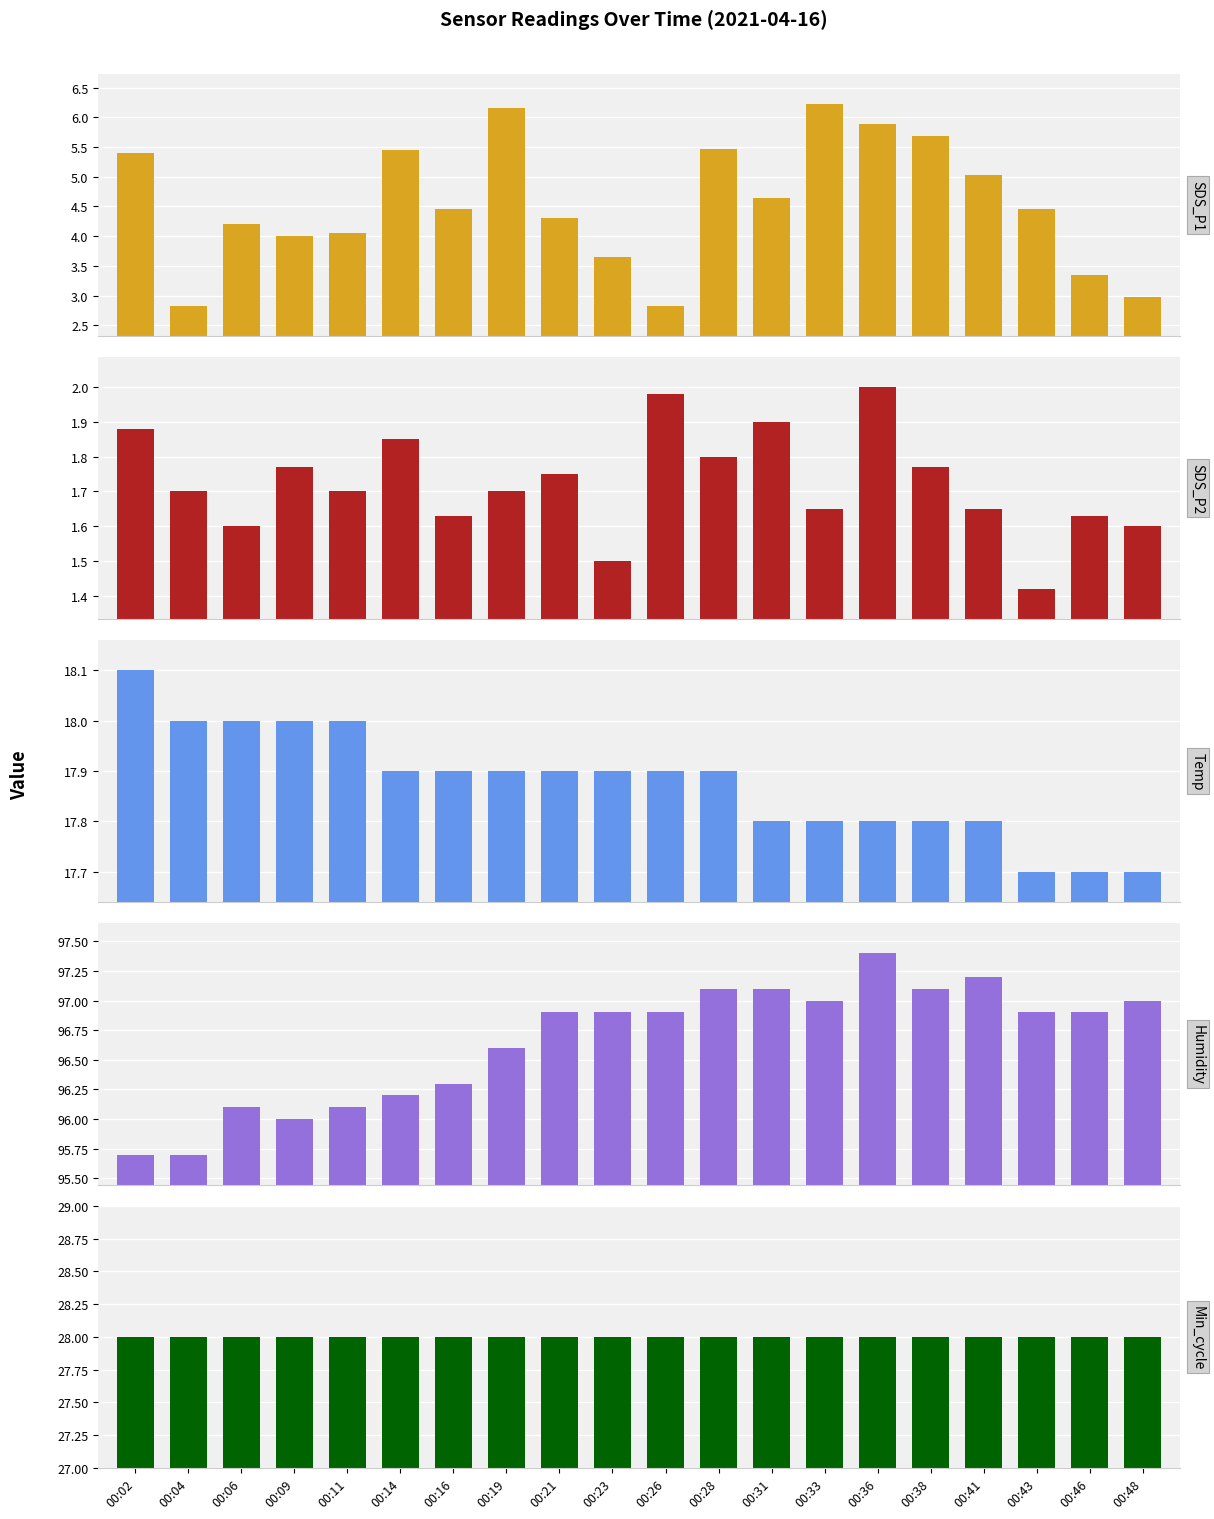

Which series has the largest total across all categories?

Humidity